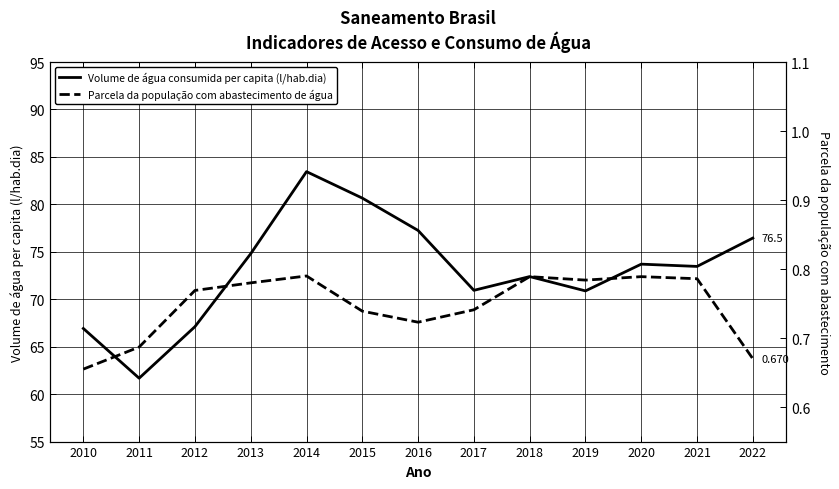

At which category does the chart reach its minimum across all series?

2010